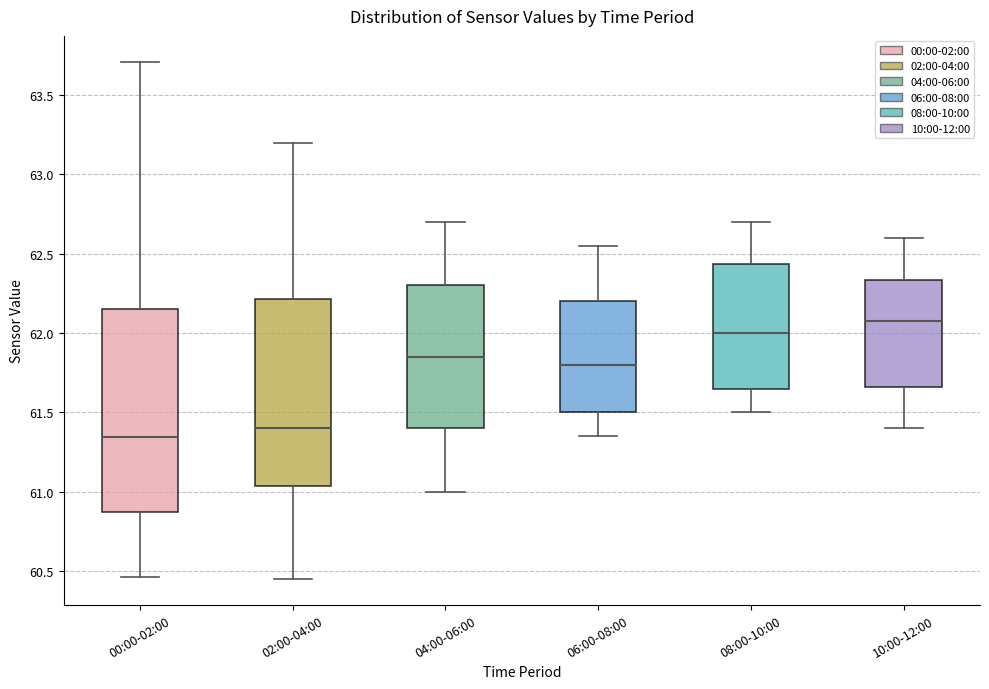

Where is the lower edge of the box for 08:00-10:00 on the y-axis? The values are not printed on the chart, so give them approximately, as read against the axis.

61.65